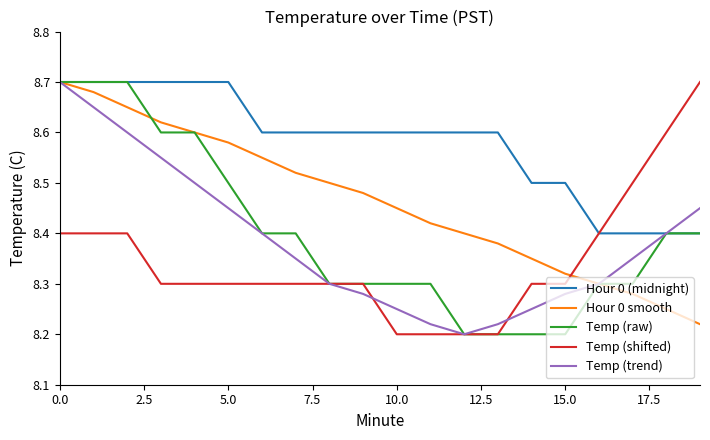

Which series has the largest total across all categories?

Hour 0 (midnight)